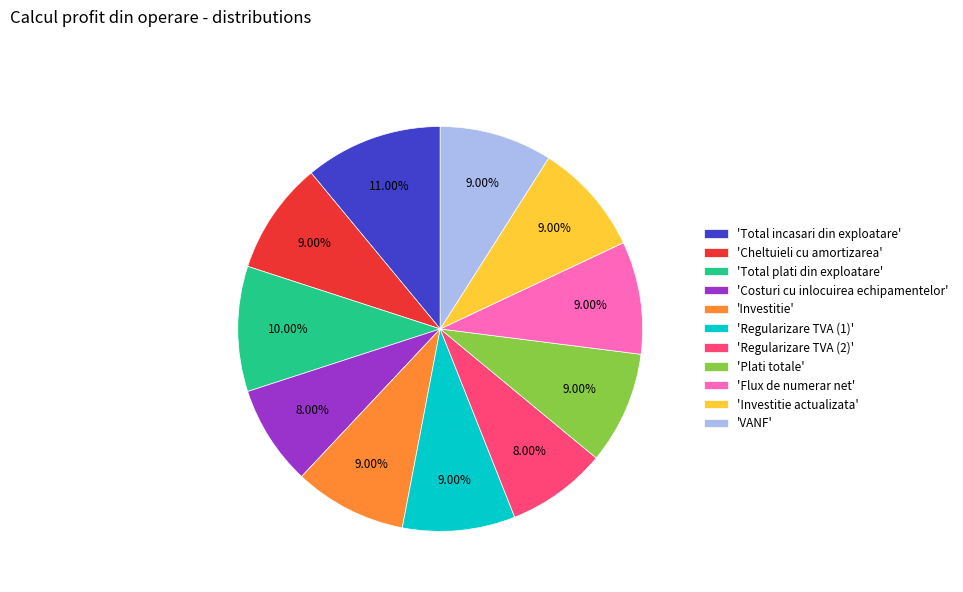

What is the ratio of the value at 'Cheltuieli cu amortizarea' to the value at 'Regularizare TVA (1)'?

1.0